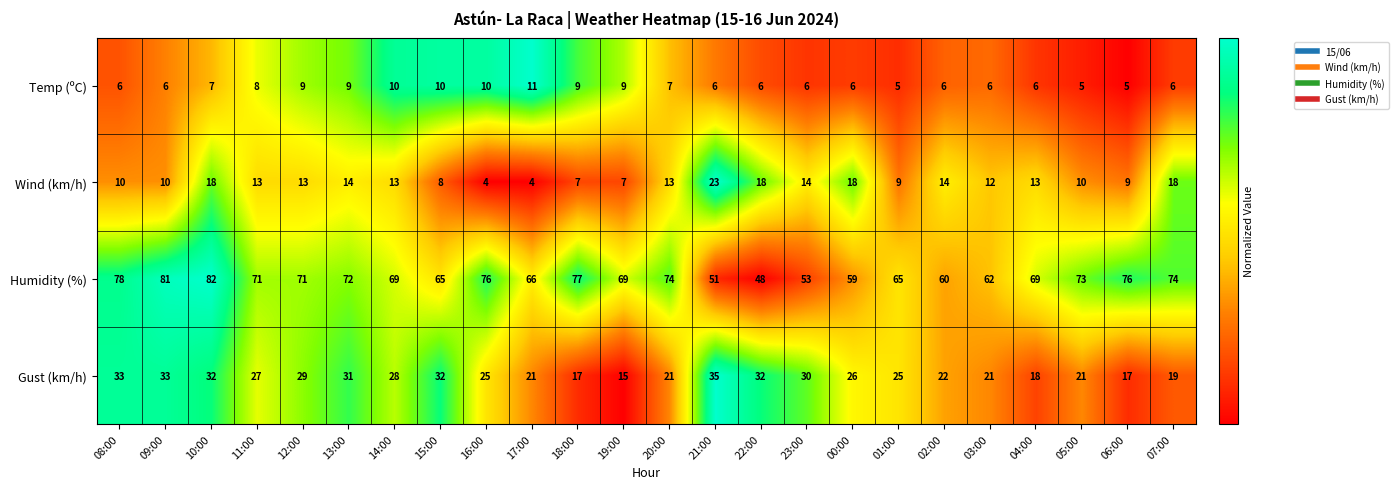

At 10:00, list the series in order from largest to smallest.

Humidity (%), Gust (km/h), Wind (km/h), Temp (ºC)